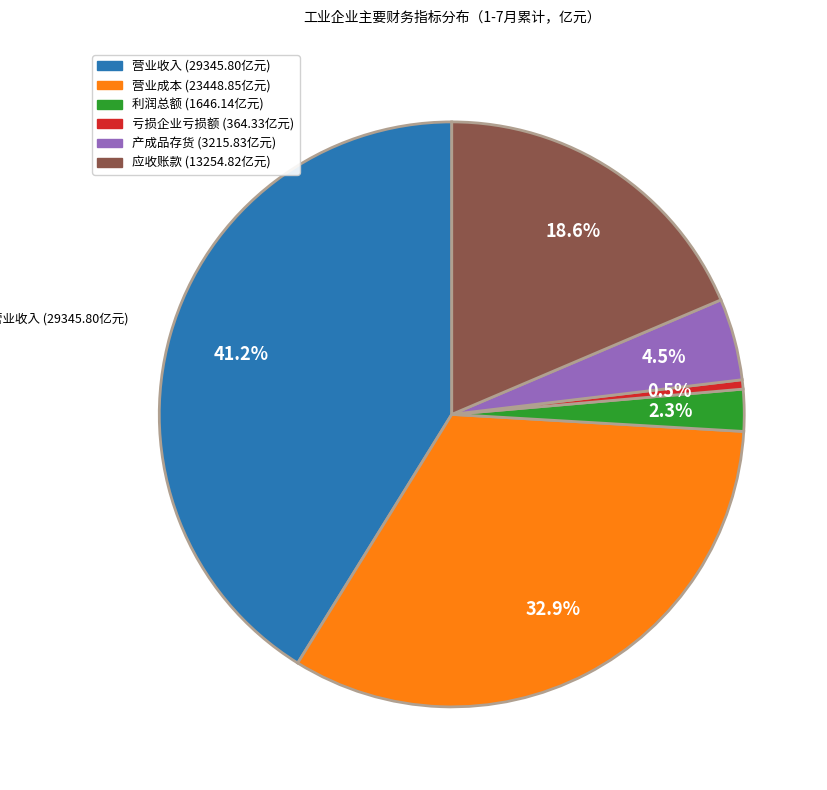

Is 营业收入 the majority of the pie?

No